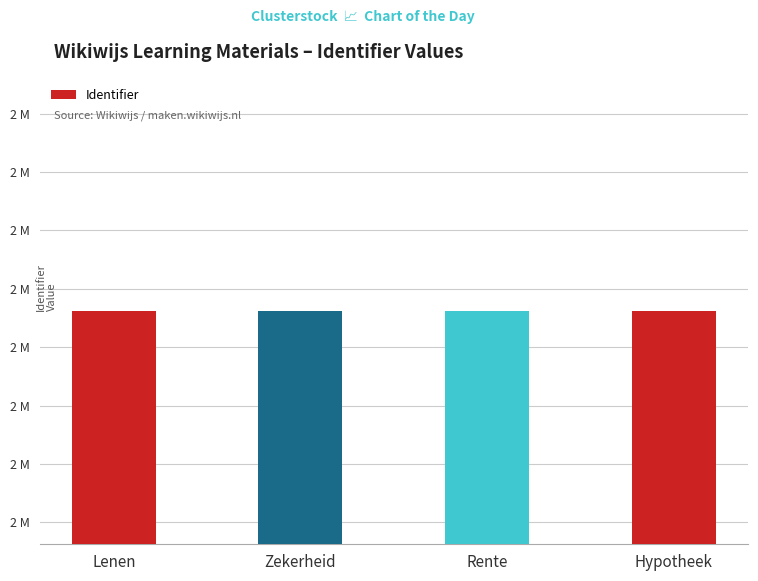

Between Rente and Lenen, which is larger?

Rente